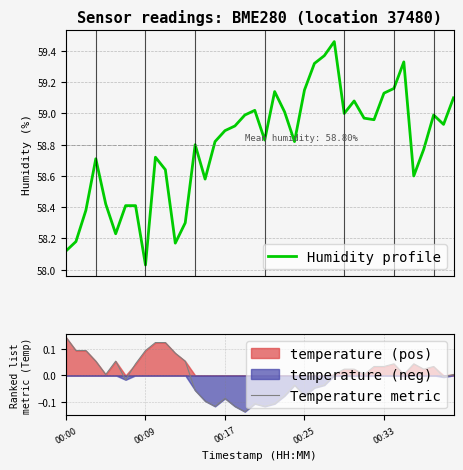

How many interior local valleys does the Temperature metric series have?

10